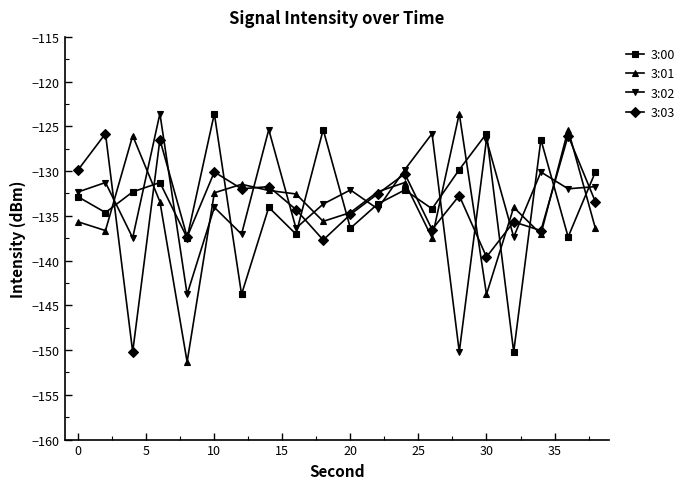

What is the value of the 3:01 point at the 15th from the left?

-123.6